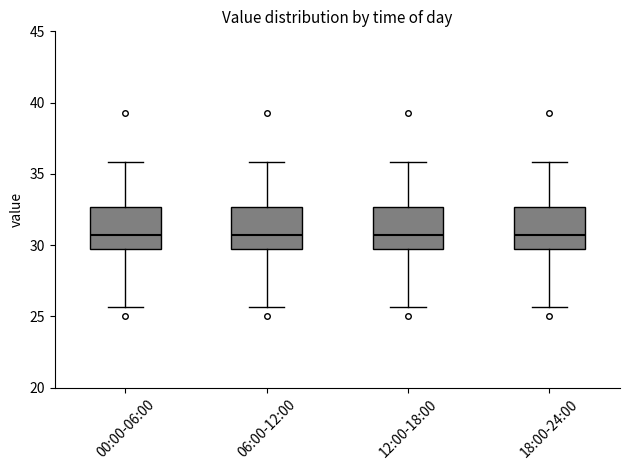

Reading left to right, read every box against the y-axis: the position of its median line, the range the box covers, and the ends of its whiskers. The values are not printed on the chart, so give them approximately, as read against the axis.

00:00-06:00: median 30.5, box 30.0 to 32.5, whiskers 25.5 to 36.0
06:00-12:00: median 30.5, box 30.0 to 32.5, whiskers 25.5 to 36.0
12:00-18:00: median 30.5, box 30.0 to 32.5, whiskers 25.5 to 36.0
18:00-24:00: median 30.5, box 30.0 to 32.5, whiskers 25.5 to 36.0